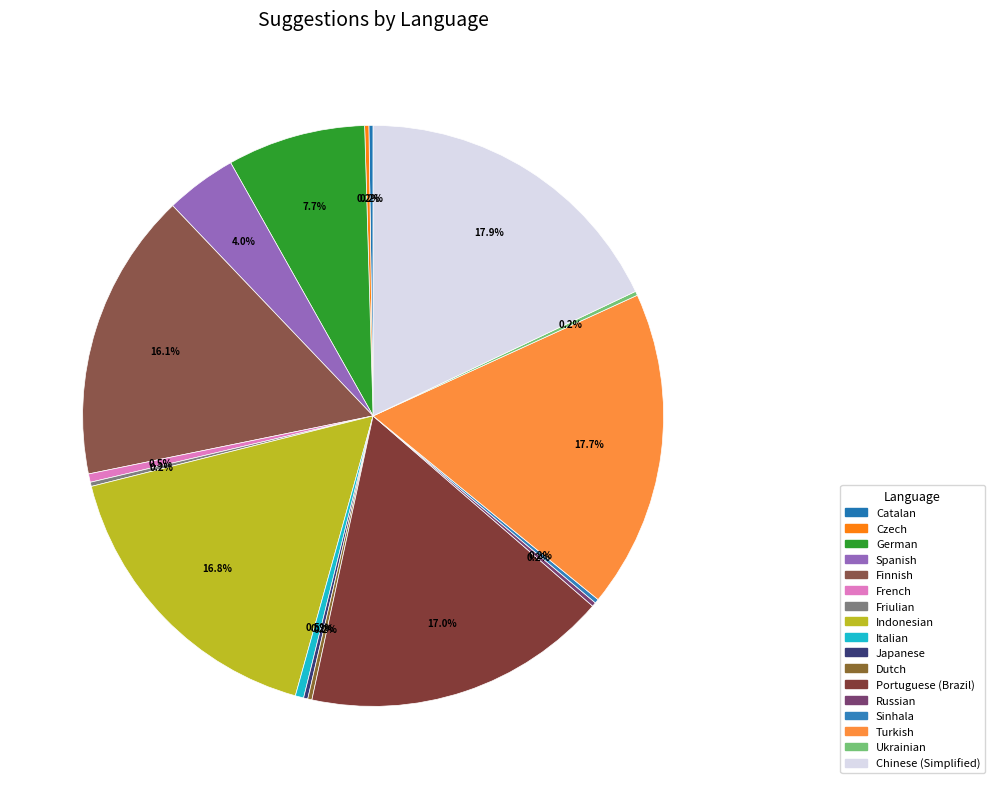

Is there any slice that represents more than half of the pie?

No